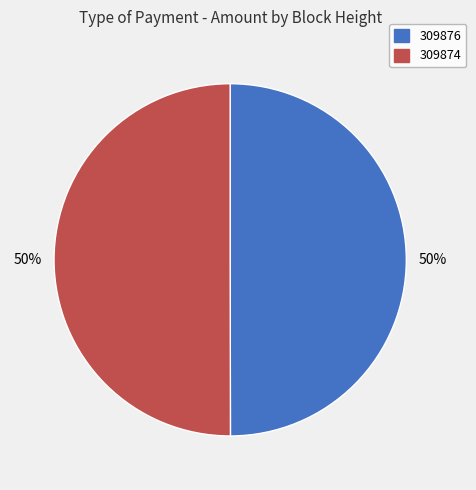

To the nearest percent, what portion does 309874 represent?

50%